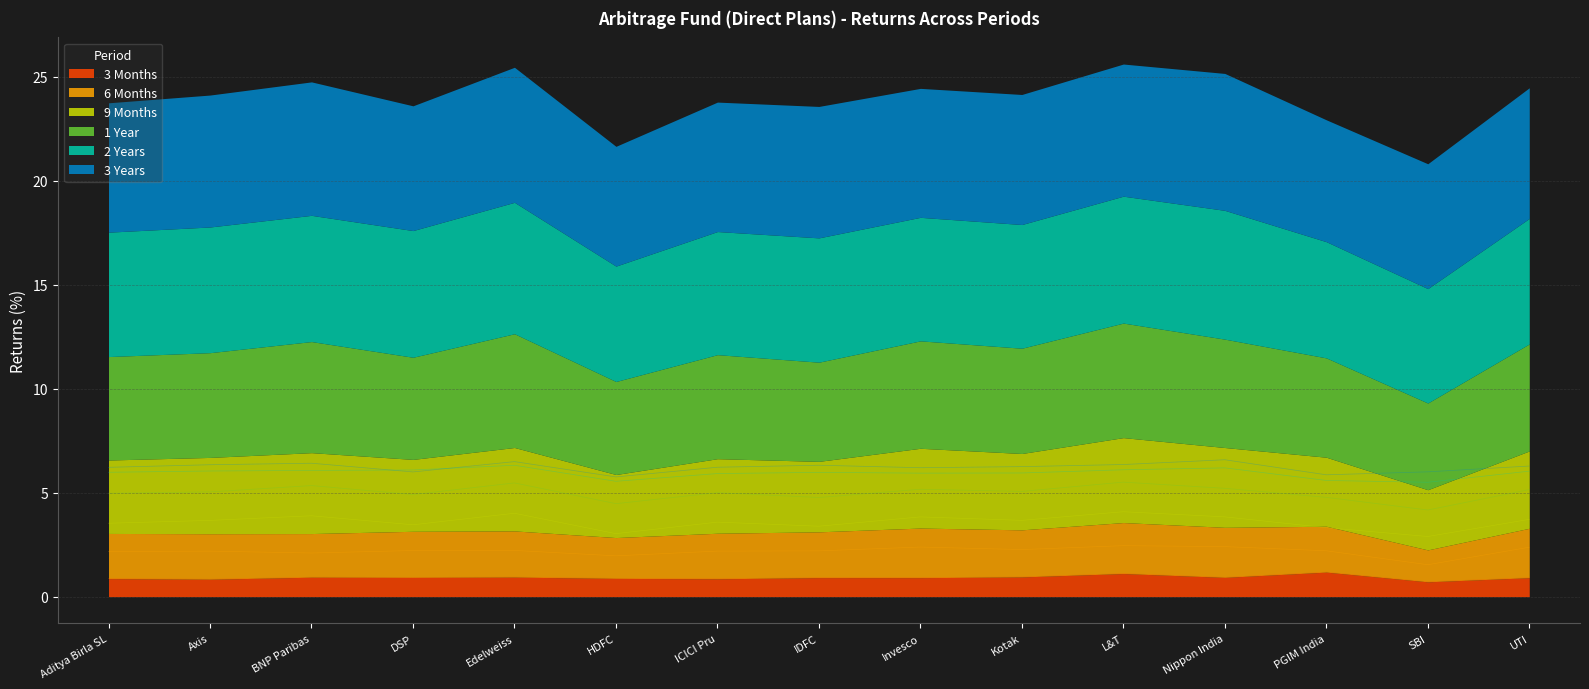

What is the sum of all 3 Years values?

93.3